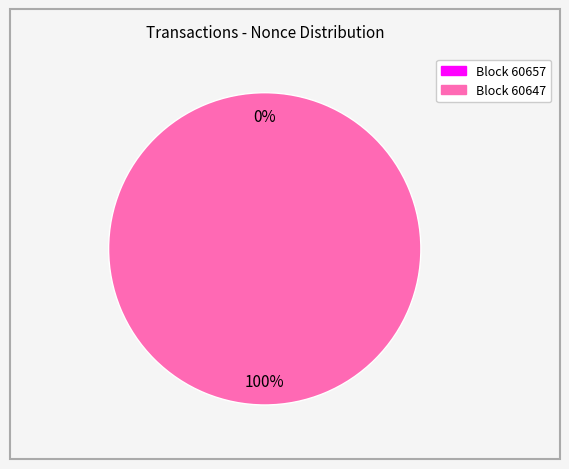

True or false: 60657 accounts for 0% of the total.

True